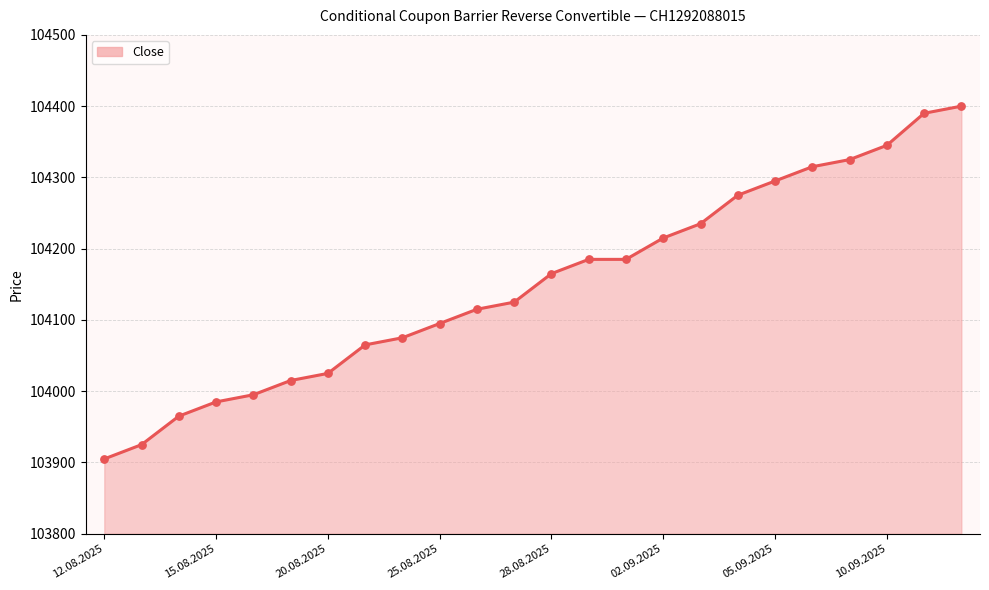

What is the difference between the maximum and minimum values?

495